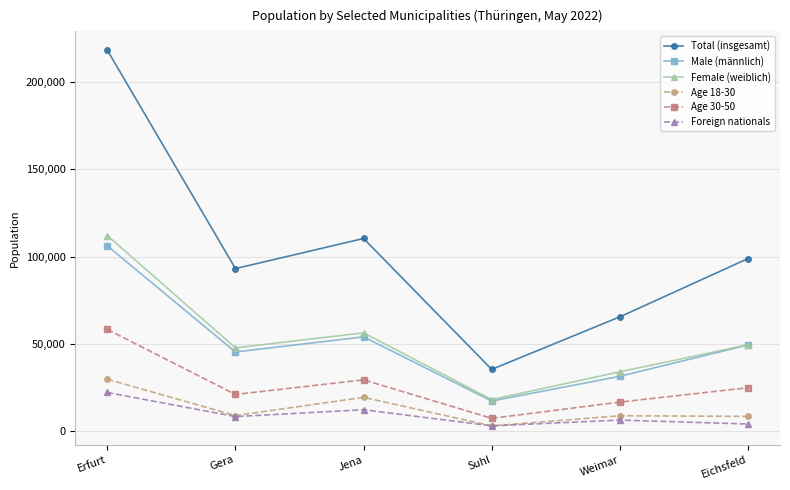

Is it true that Age 30-50 equals 29430 at Jena?

True